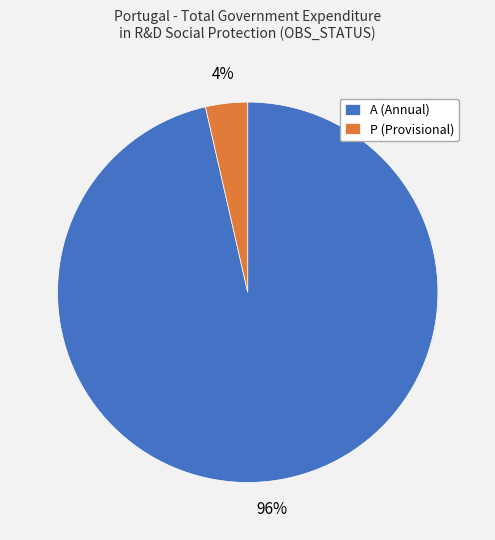

Combined, do A (Annual) and P (Provisional) account for over 50%?

Yes